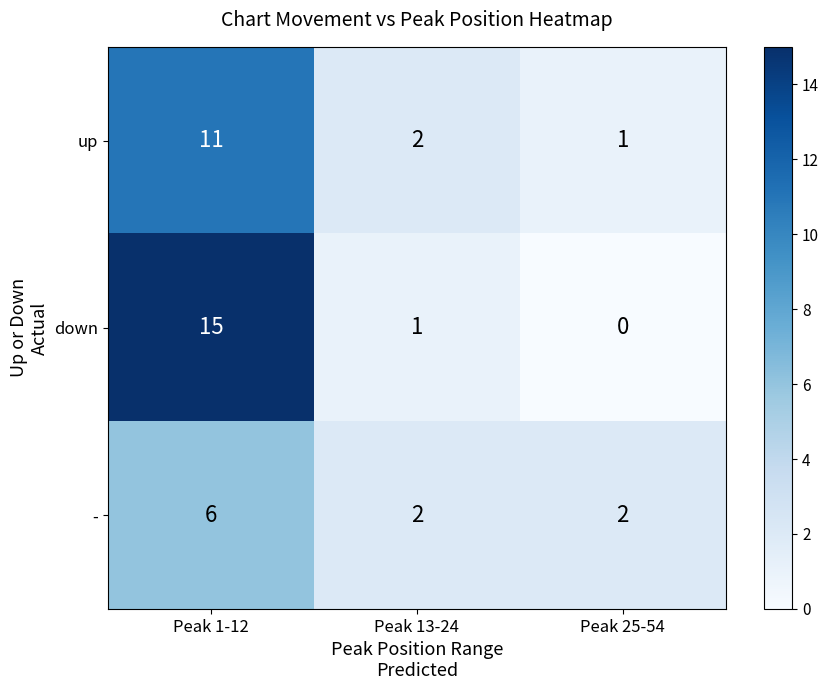

What is the difference between the maximum and minimum values in the up series?

10